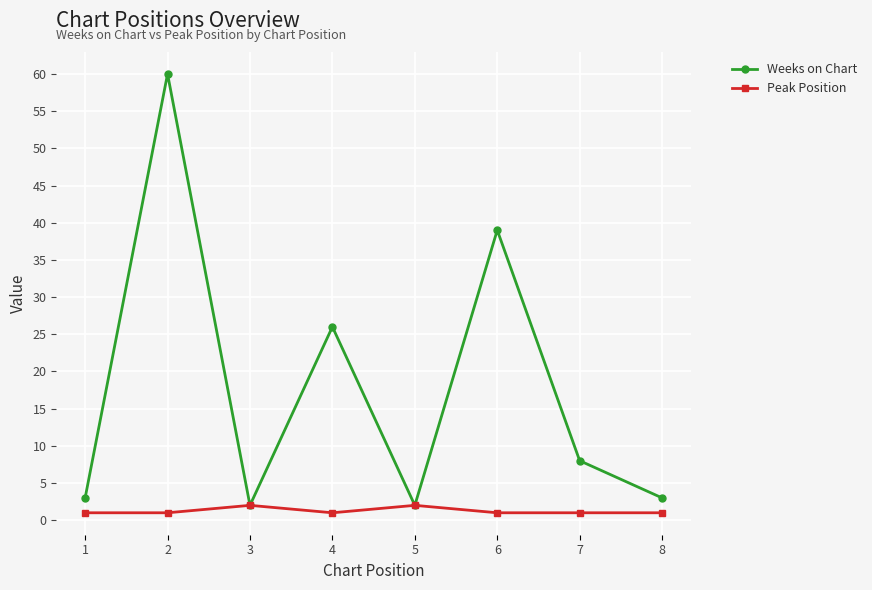

At which category does Weeks on Chart reach its first local valley?

3